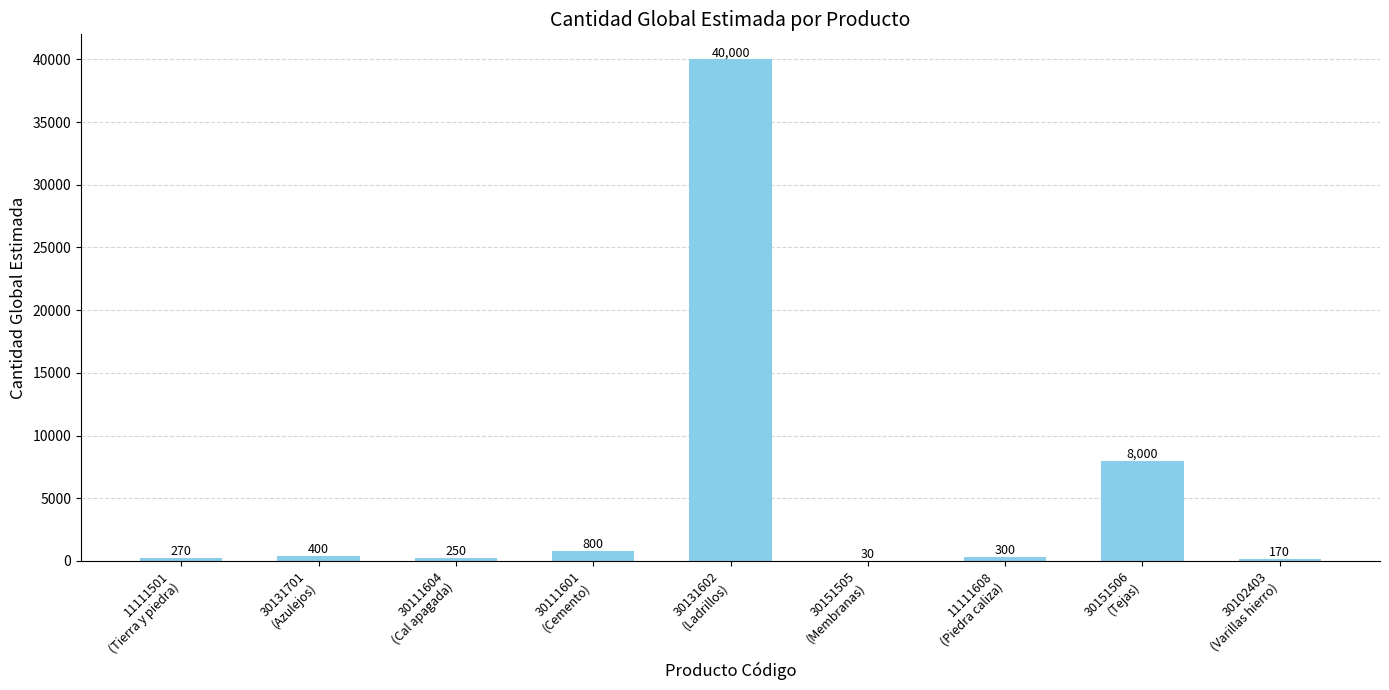

How many data points does each series have?

9